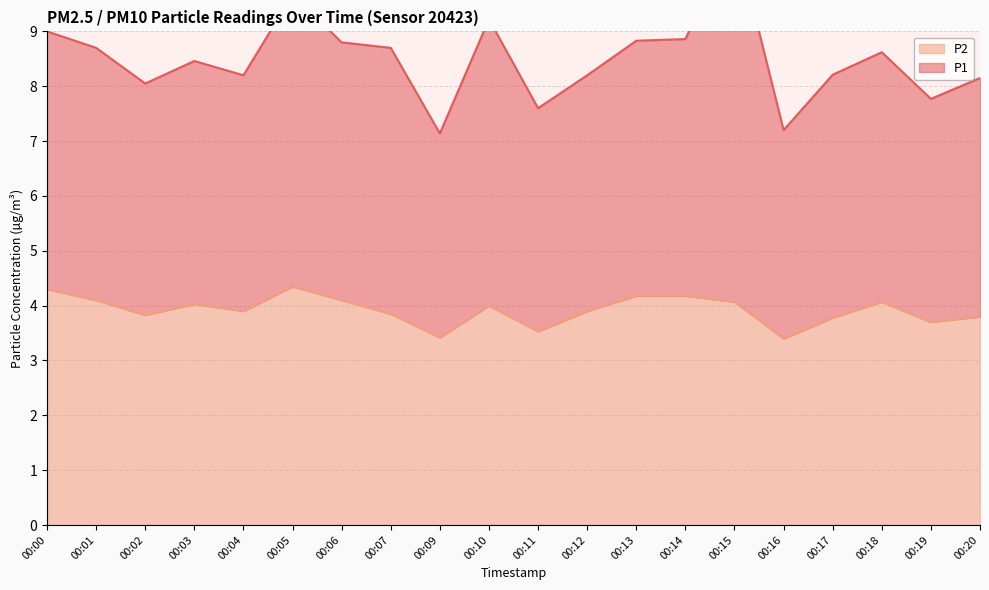

True or false: the data shows 5.9 at 00:02.

False